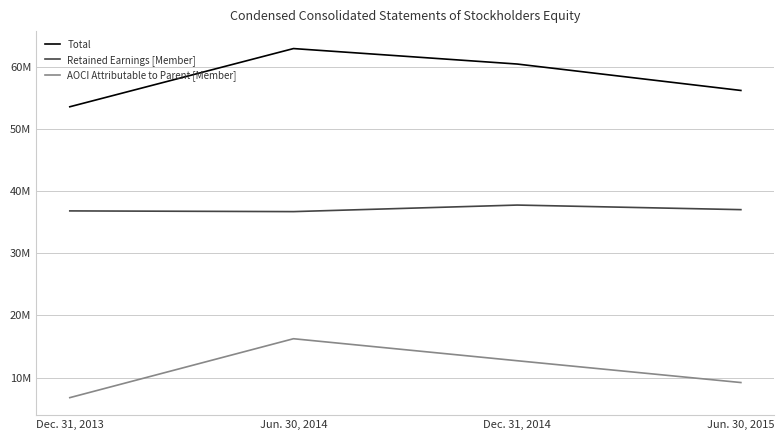

Is this an area chart (filled region under the line)?

No